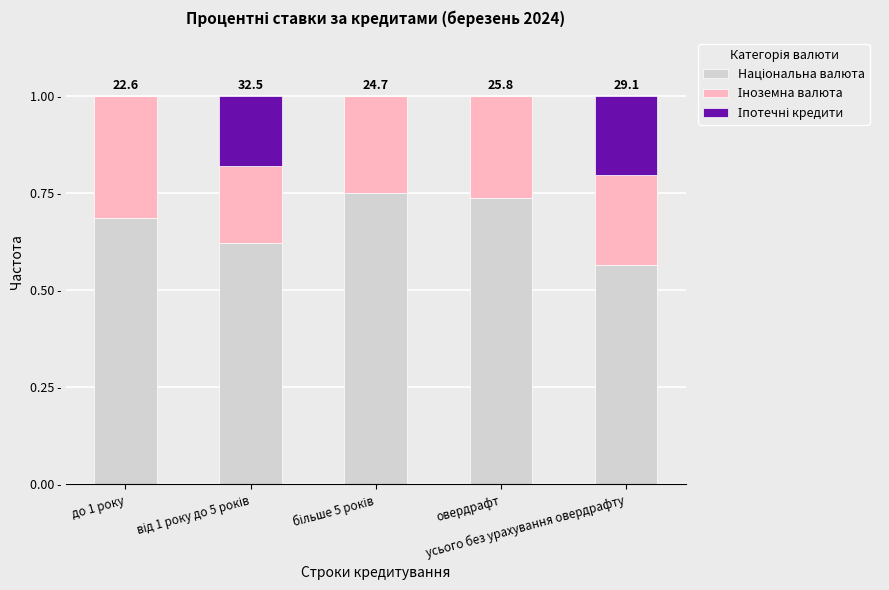

Are the bars horizontal?

No